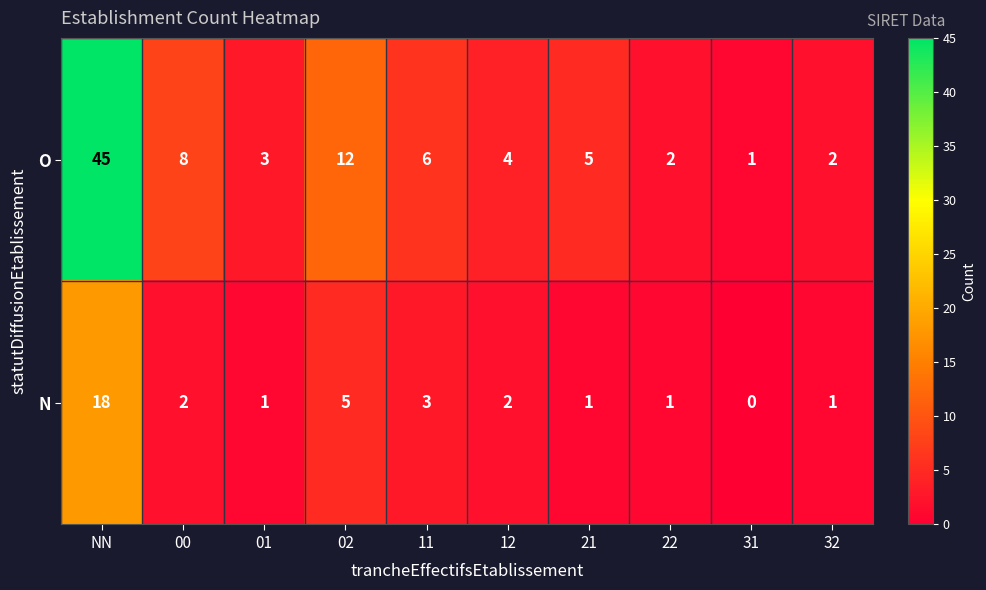

Reading left to right, list all the values displayed in this chart.

O: 45	8	3	12	6	4	5	2	1	2
N: 18	2	1	5	3	2	1	1	0	1